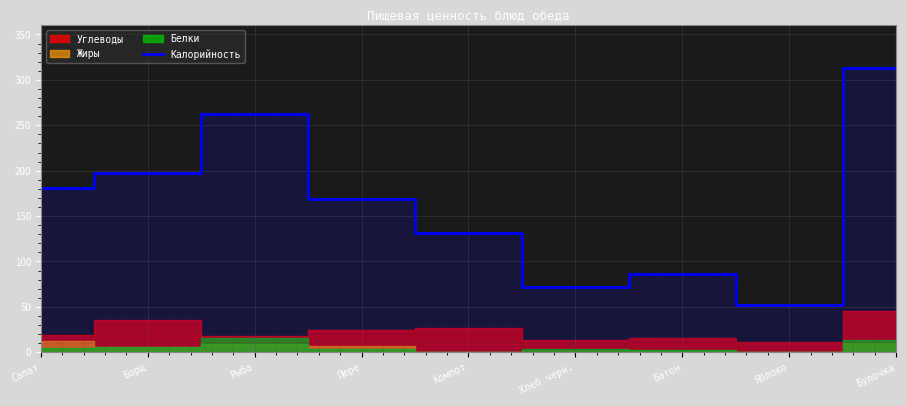

What is the value of the 5th point from the left?

131